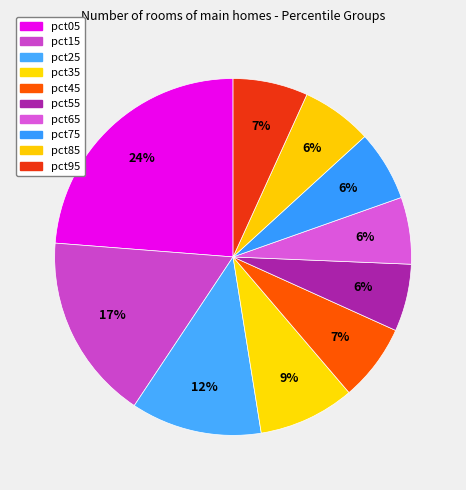

Is there any slice that represents more than half of the pie?

No